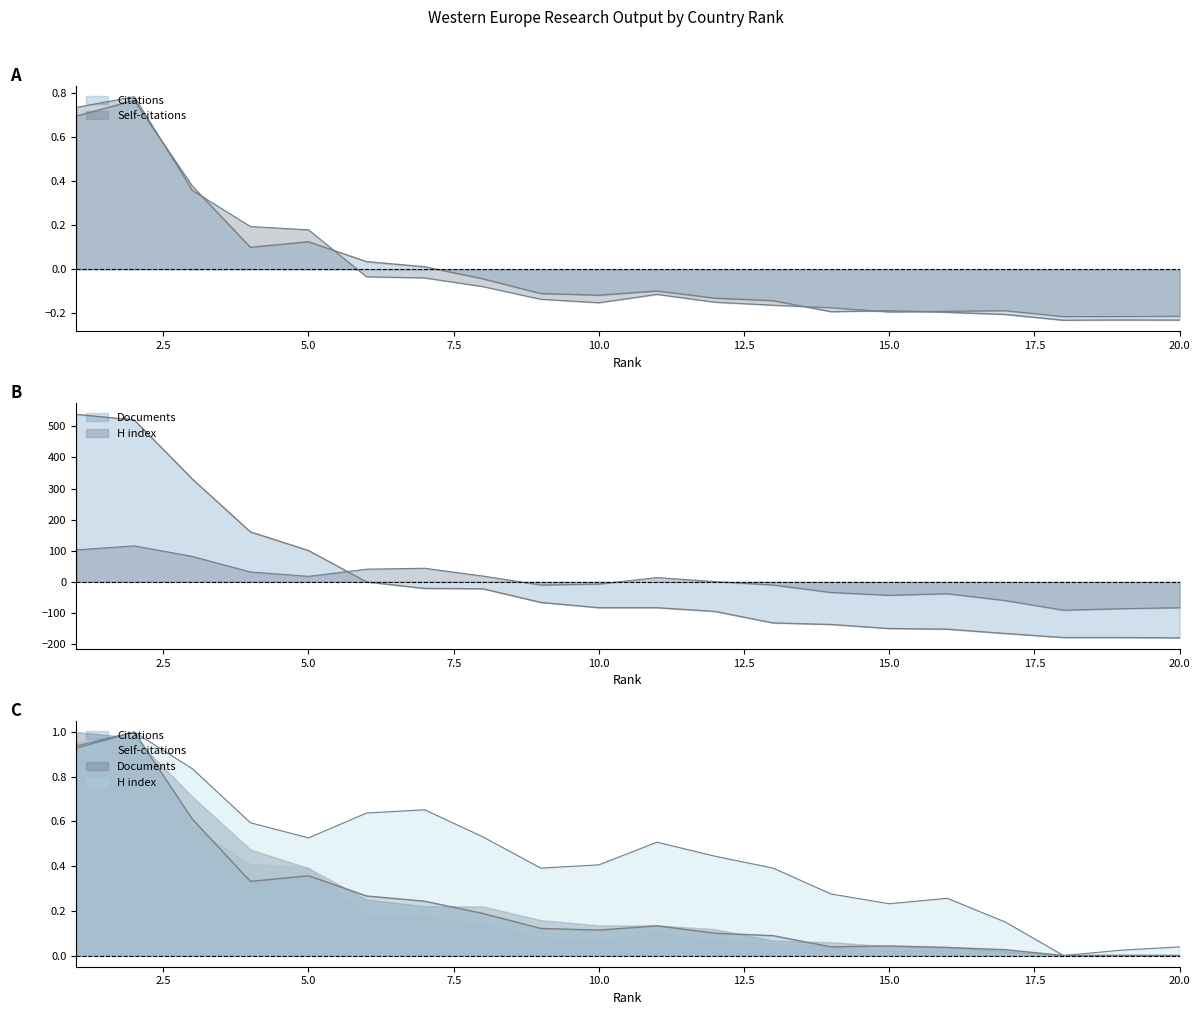

What is the sum of all Citable documents values?

4.6